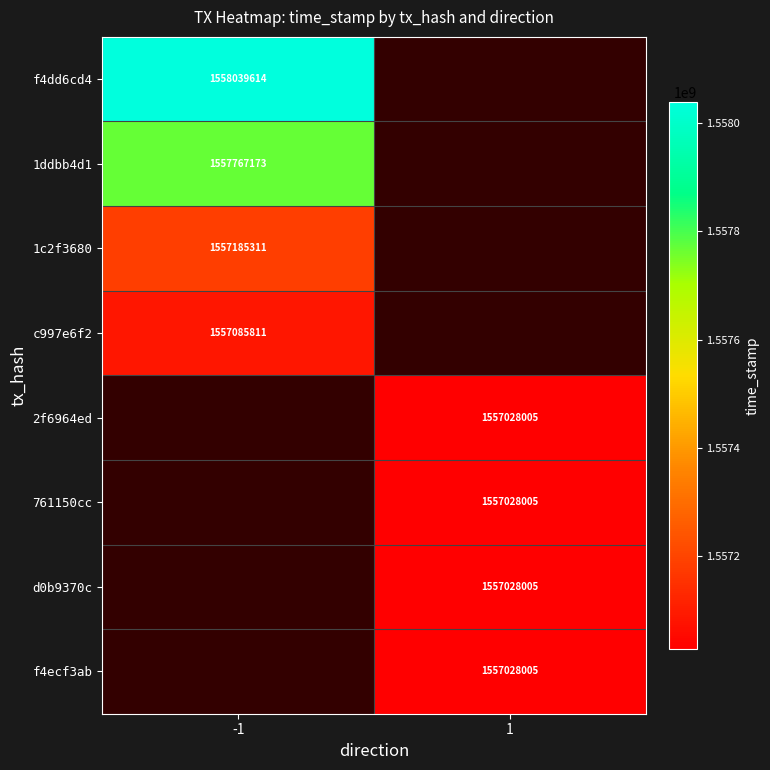

How many categories are shown in the chart?

2